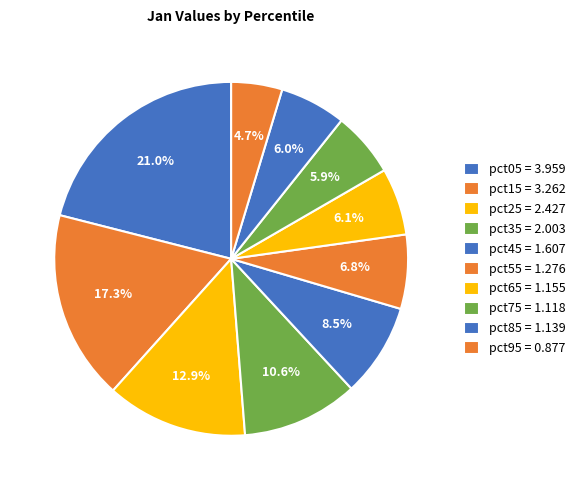

Between pct85 and pct65, which is larger?

pct65